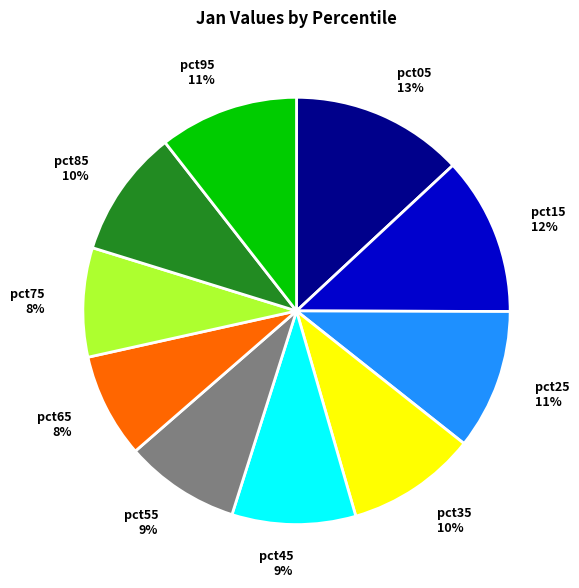

To the nearest percent, what is the combined percentage of pct15 12% and pct95 11%?

23%